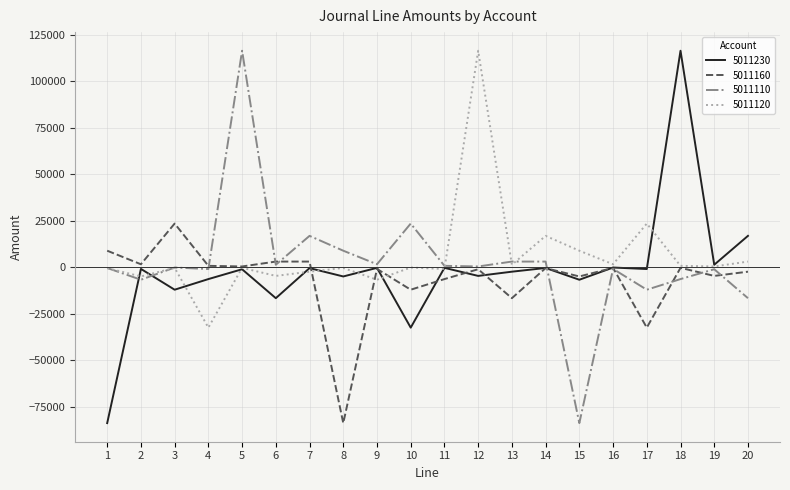

What is the difference between the 5011110 values at 2 and 4?

5759.5